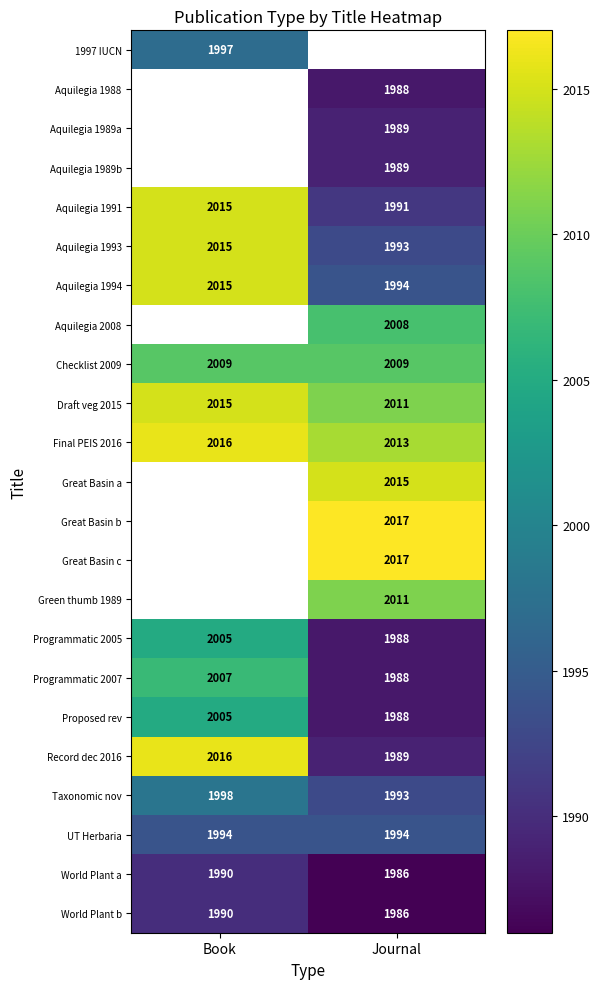

How many World Plant a values are between 1986 and 1990?

2